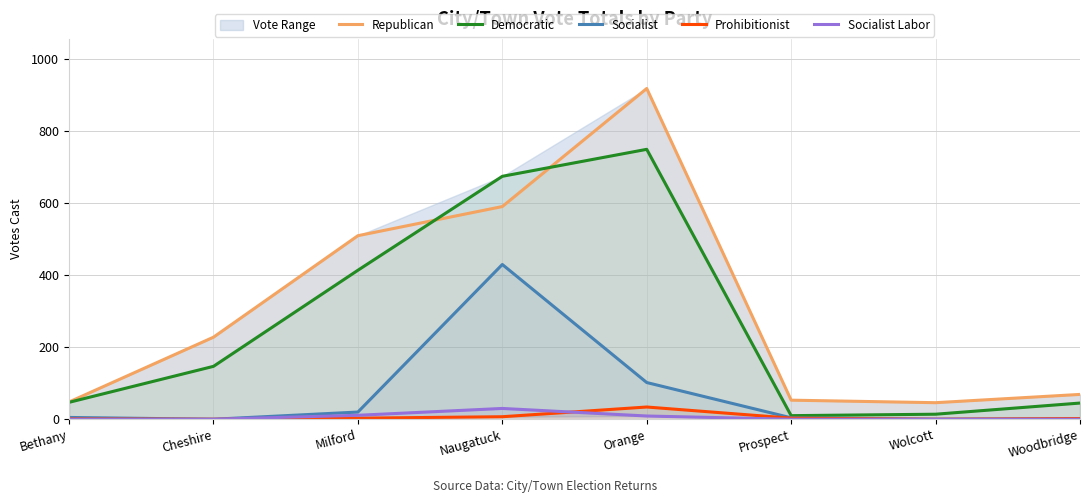

Between Naugatuck and Cheshire, which is larger?

Naugatuck